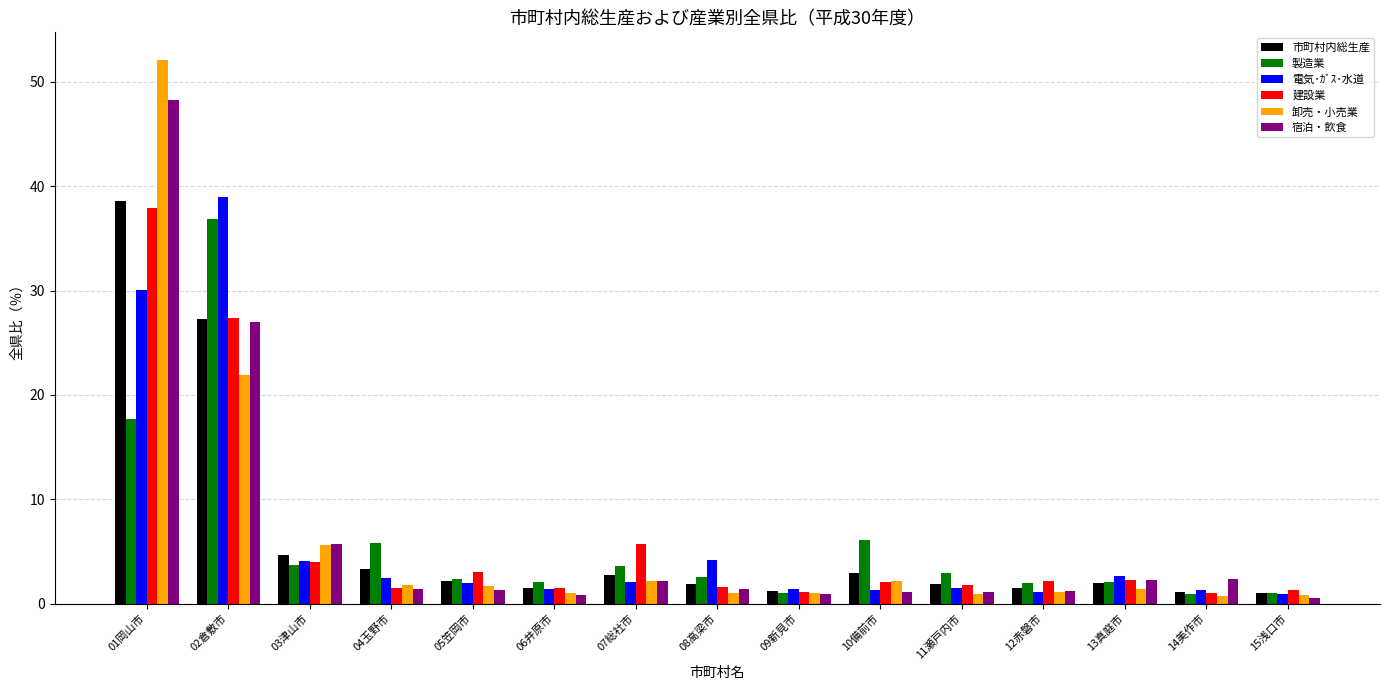

What is the minimum value for 建設業?

1.0